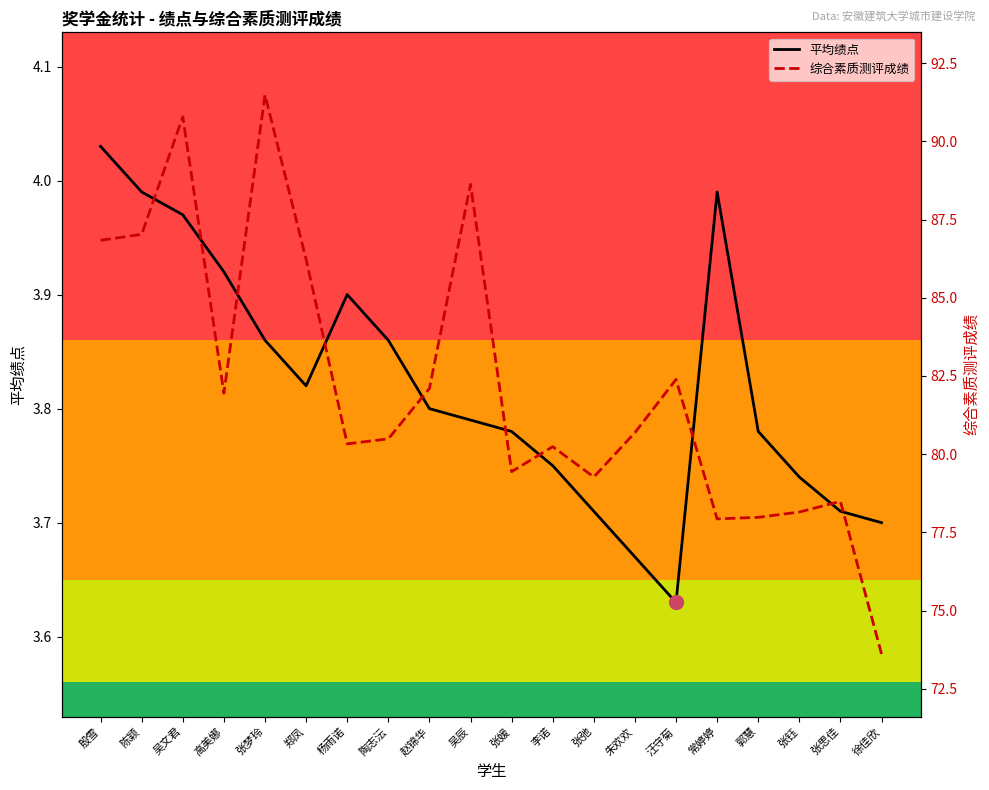

Which series has the widest spread of values?

综合素质测评成绩